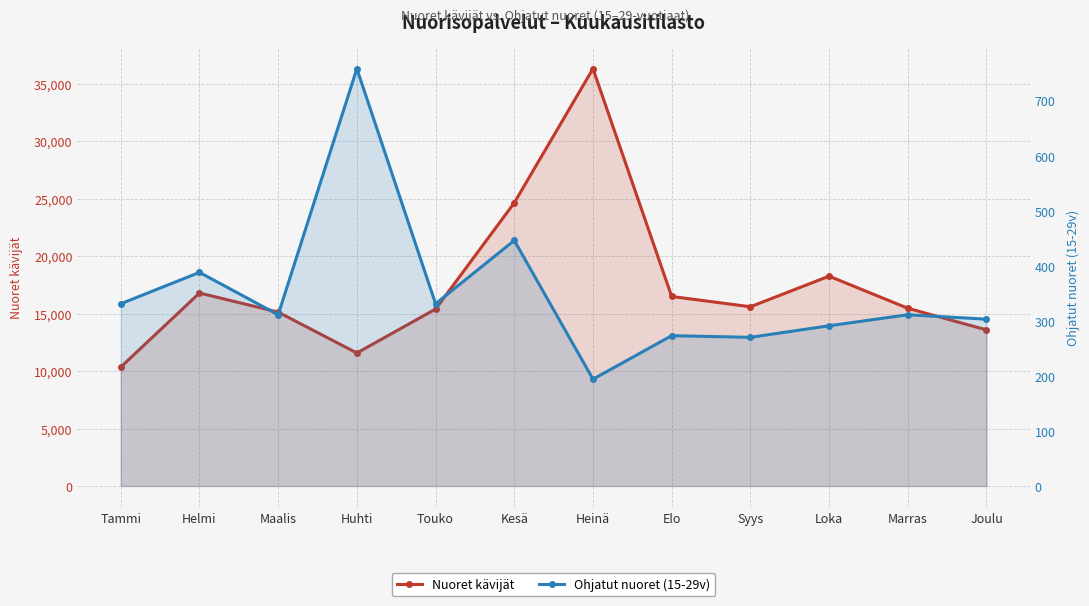

Reading left to right, extract all data points from this chart.

Nuoret kävijät: Tammi=10345	Helmi=16794	Maalis=15129	Huhti=11573	Touko=15393	Kesä=24642	Heinä=36314	Elo=16492	Syys=15596	Loka=18259	Marras=15467	Joulu=13585
Ohjatut nuoret (15-29v): Tammi=331	Helmi=388	Maalis=311	Huhti=758	Touko=331	Kesä=446	Heinä=194	Elo=273	Syys=270	Loka=291	Marras=311	Joulu=303